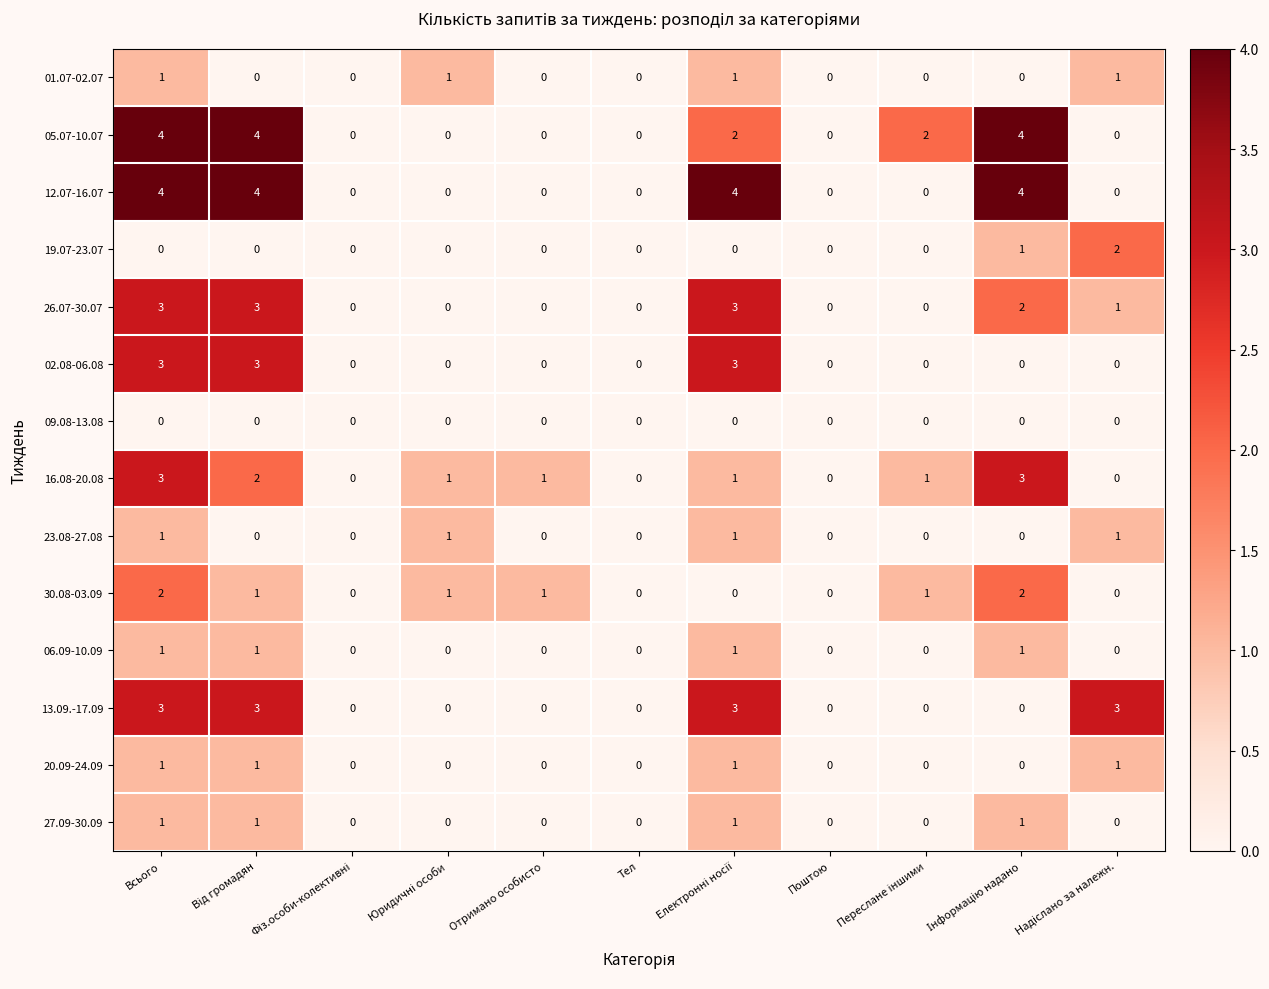

The 16.08-20.08 series shows 0 at Тел. True or false?

True